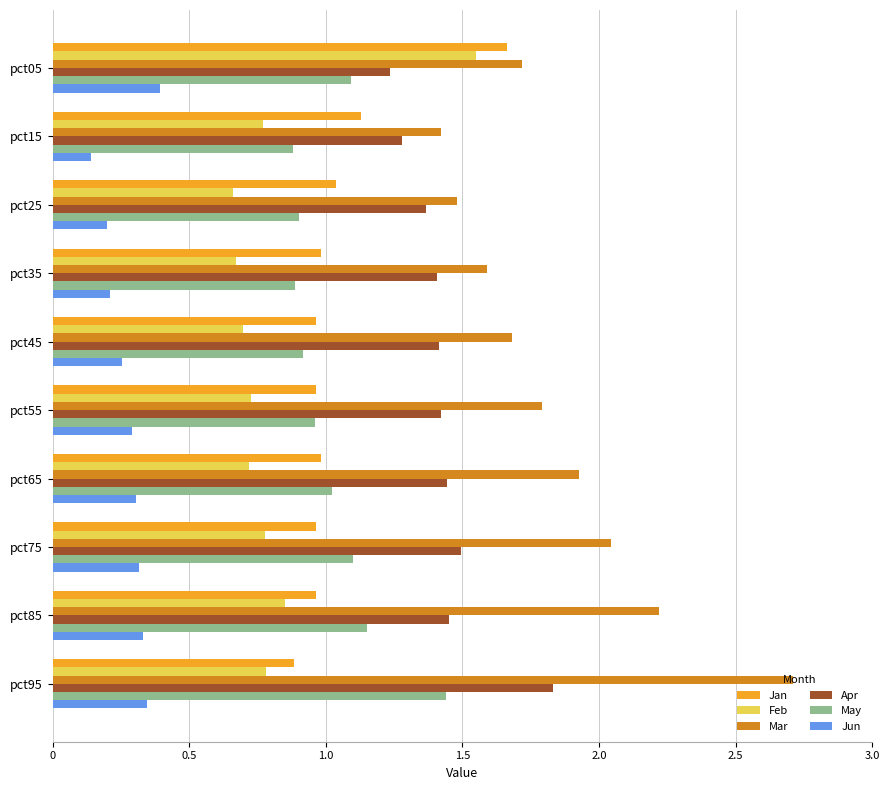

What is the difference between the maximum and minimum values in the Apr series?

0.6